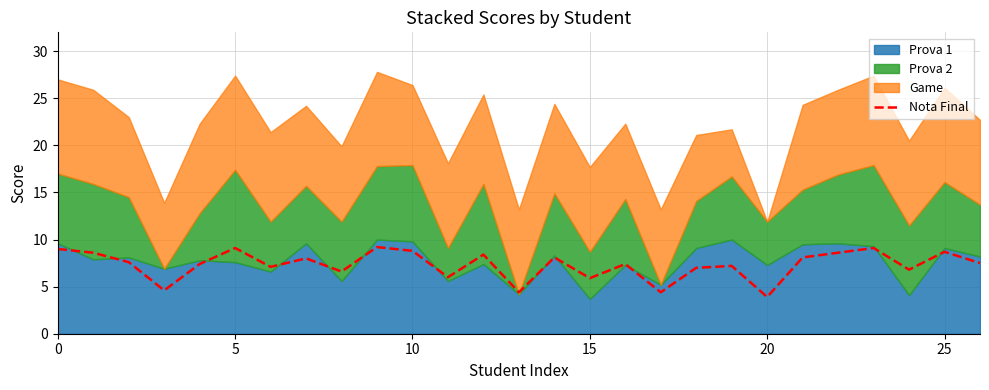

What is the sum of all values?

197.5